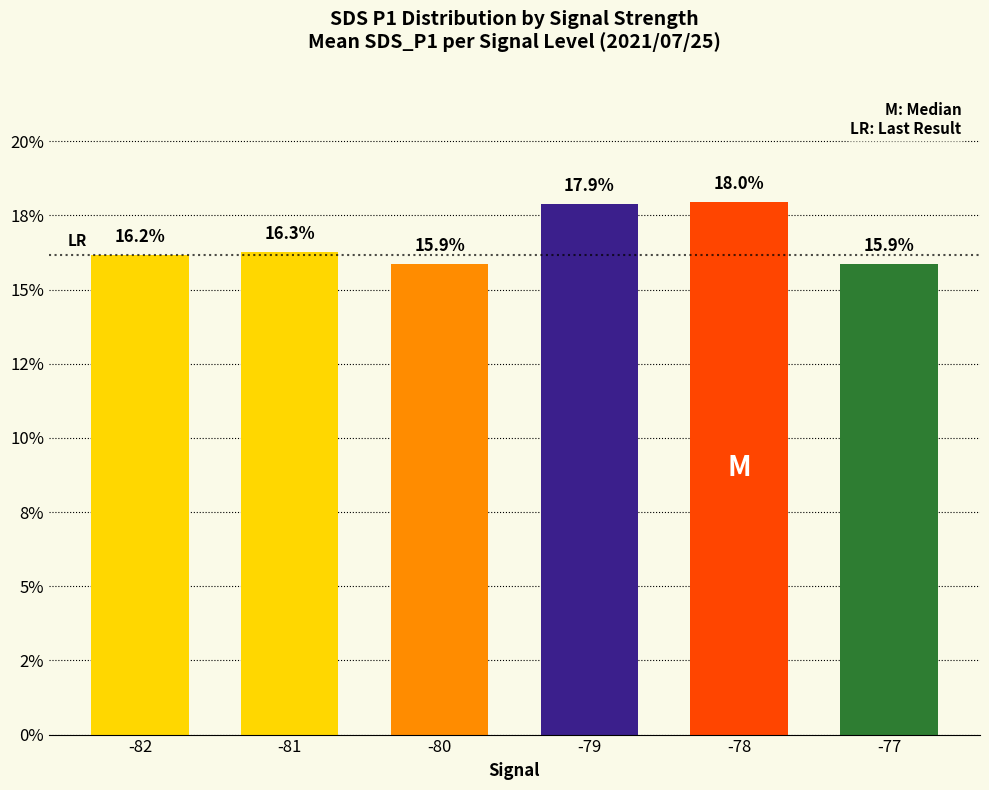

At which label does the data first exceed 16?

-82